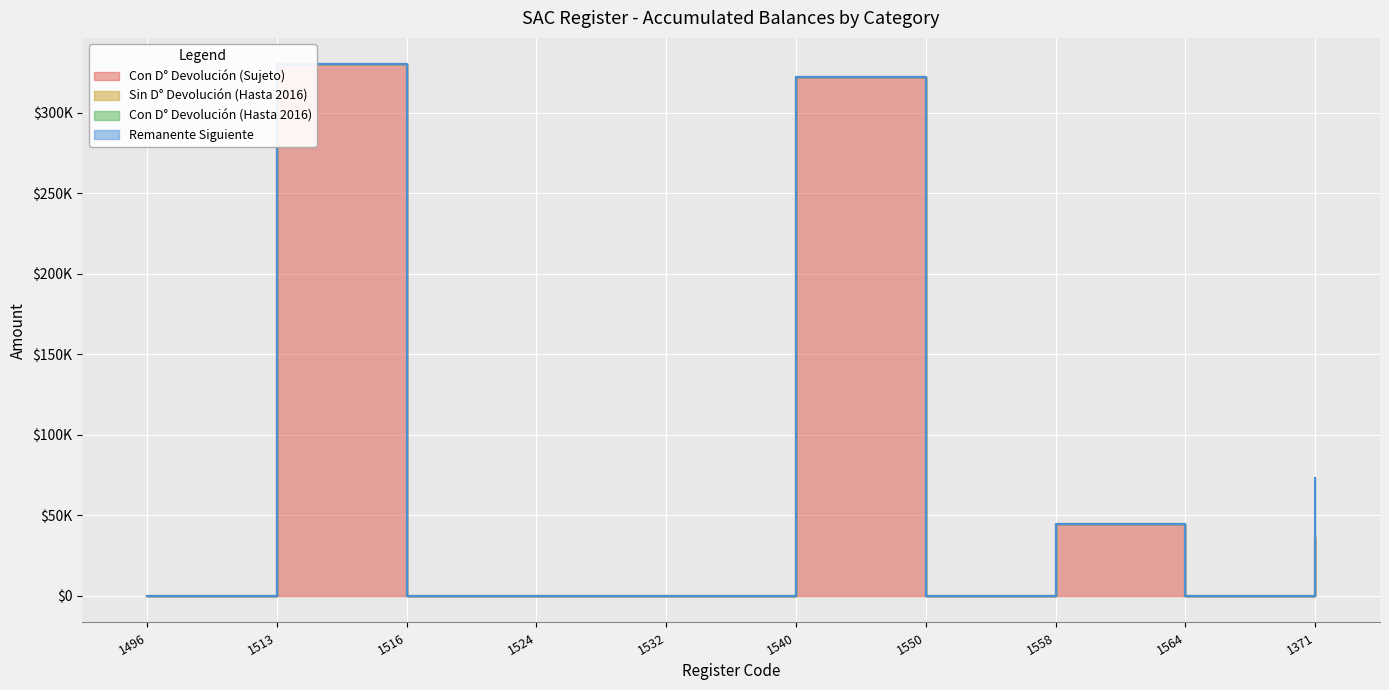

Reading left to right, extract all data points from this chart.

Con D° Devolución (Sujeto): 1496=0.0	1513=330000.0	1516=0.0	1524=0.0	1532=0.0	1540=322221.9	1550=0.0	1558=44444.4	1564=0.0	1371=36666.3
Sin D° Devolución (Hasta 2016): 1496=0.0	1513=0.0	1516=0.0	1524=0.0	1532=0.0	1540=0.0	1550=0.0	1558=0.0	1564=0.0	1371=0.0
Con D° Devolución (Hasta 2016): 1496=0.0	1513=0.0	1516=0.0	1524=0.0	1532=0.0	1540=0.0	1550=0.0	1558=0.0	1564=0.0	1371=0.0
Remanente Siguiente: 1496=0.0	1513=0.0	1516=0.0	1524=0.0	1532=0.0	1540=0.0	1550=0.0	1558=0.0	1564=0.0	1371=36666.3